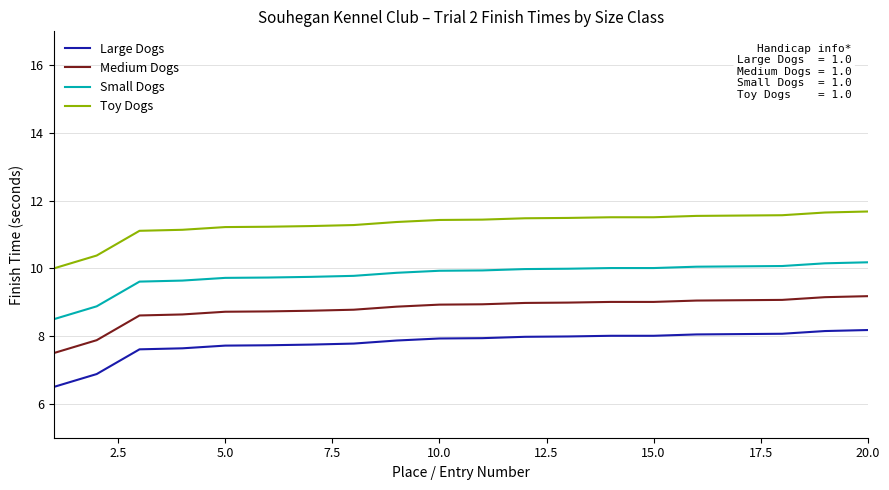

Does the chart have visible grid lines?

Yes